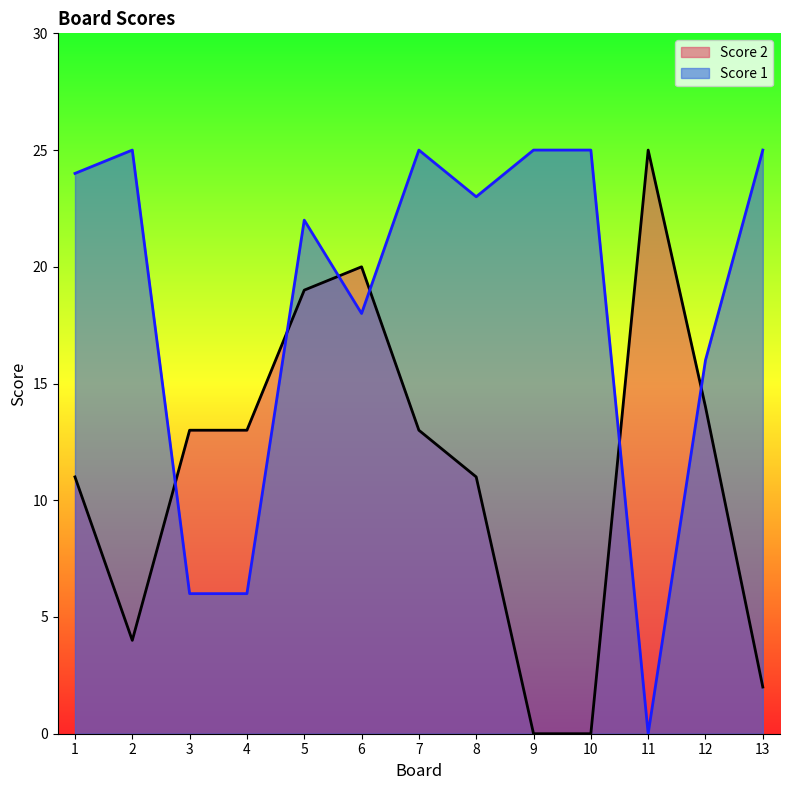

What is the sum of all Score 1 values?

240